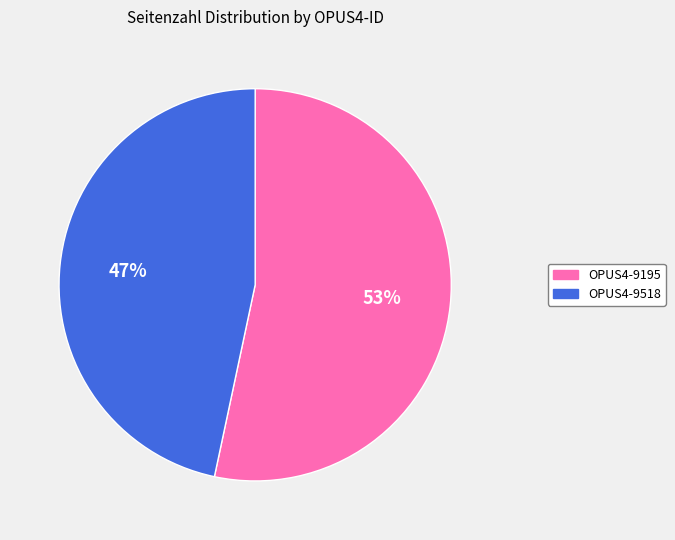

True or false: OPUS4-9518 accounts for 55% of the total.

False